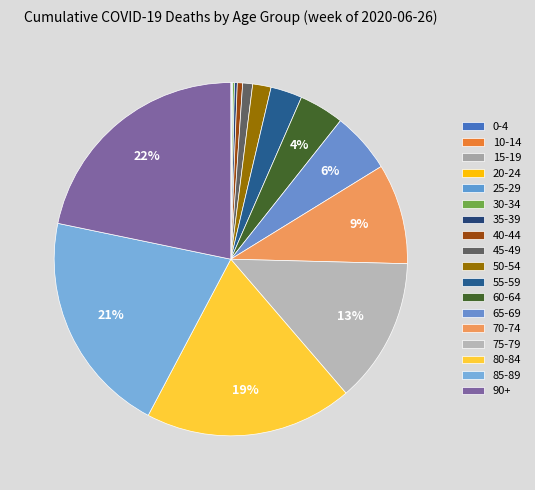

What is the change in value from 45-49 to 70-74?

+4163